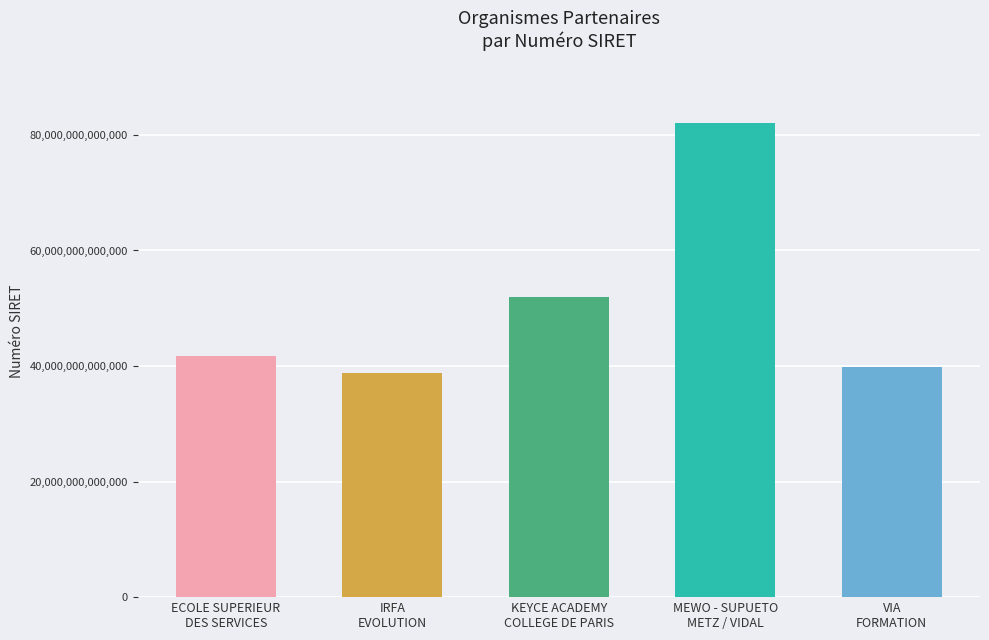

What is the ratio of the value at VIA
FORMATION to the value at KEYCE ACADEMY
COLLEGE DE PARIS?

0.8